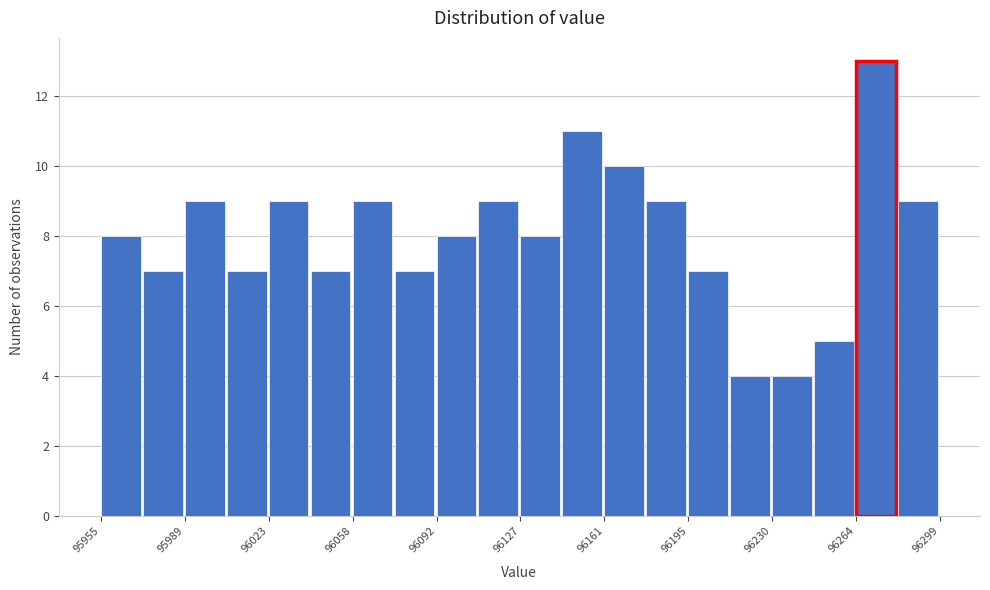

Around what value on the x-axis is the tallest bar? Give the approximate position of its centre, as read against the axis.

96275